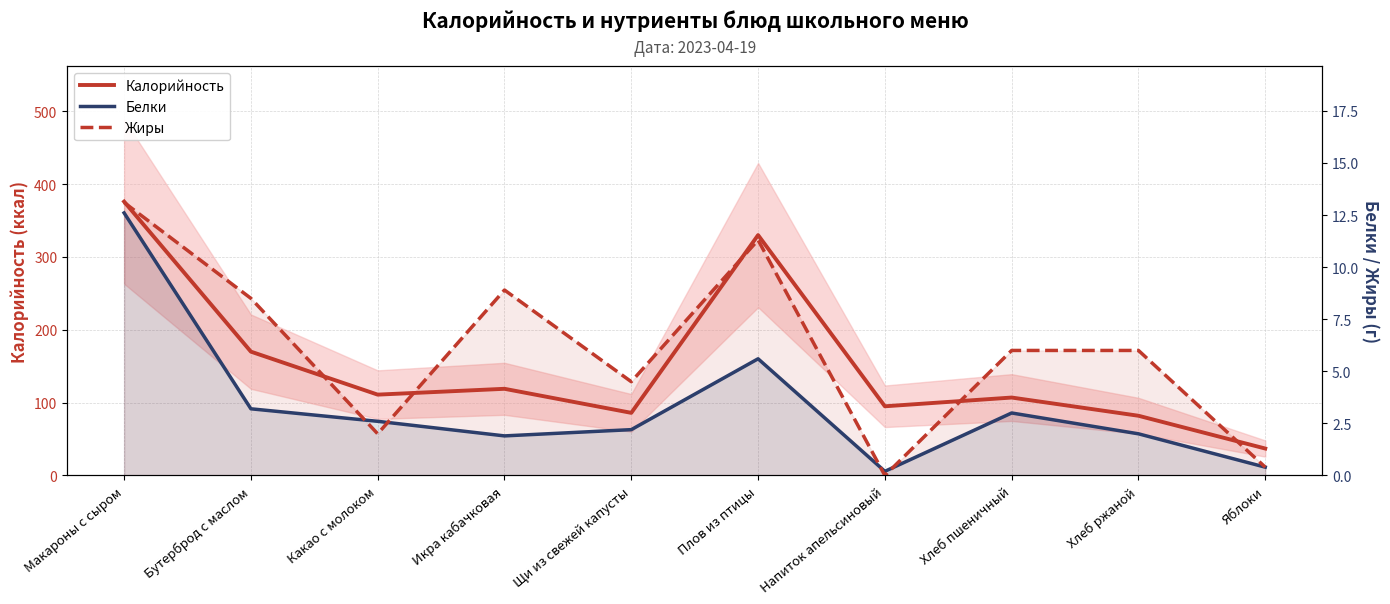

True or false: Жиры has more than 0 points higher than both neighbors.

True